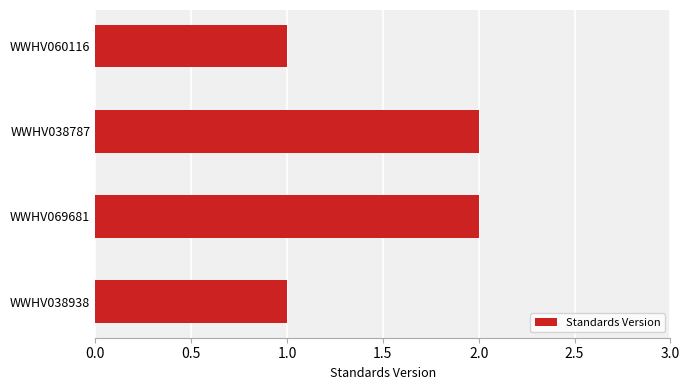

What is the sum of the values at WWHV038787 and WWHV038938?

3